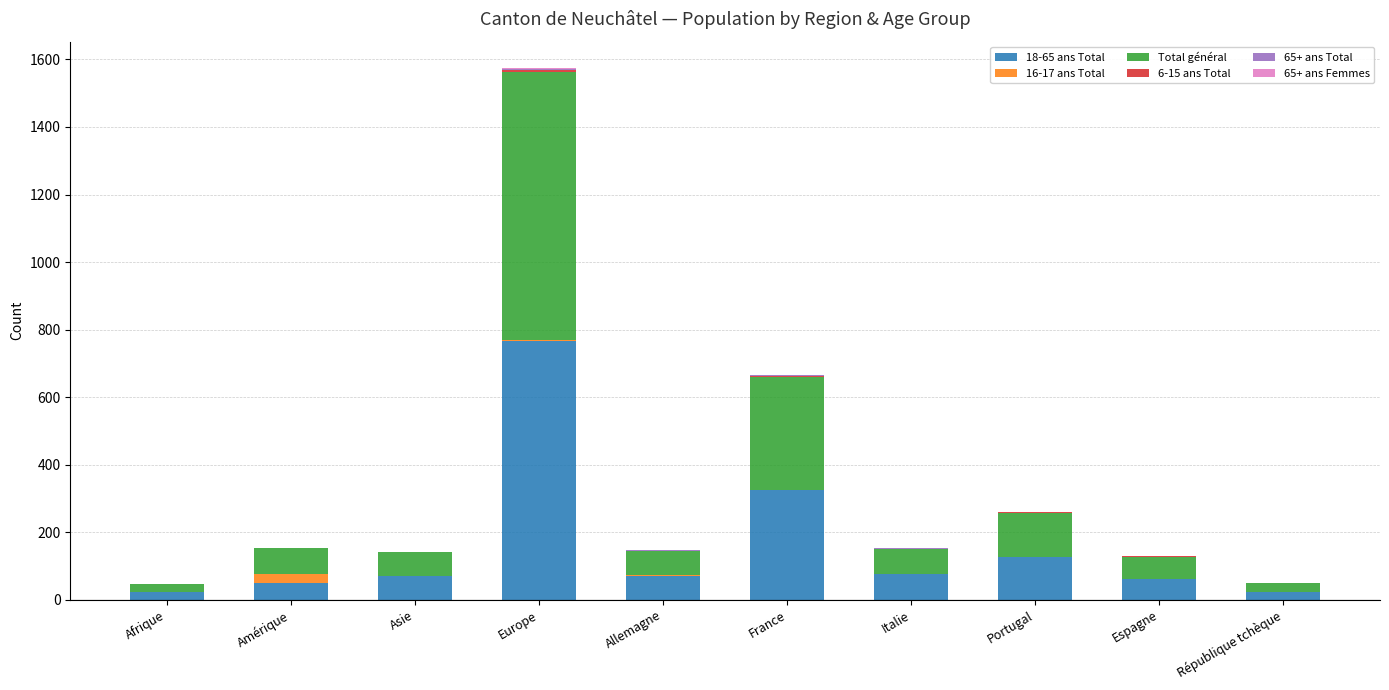

The 18-65 ans Total series shows 1145 at Europe. True or false?

False